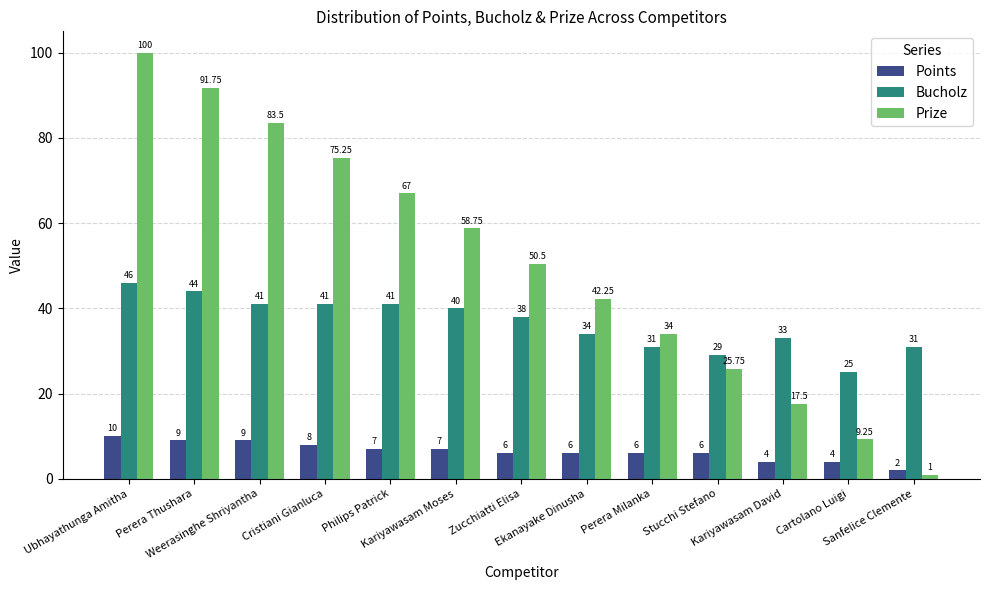

List the series in order of their overall mean, lowest first.

Points, Bucholz, Prize